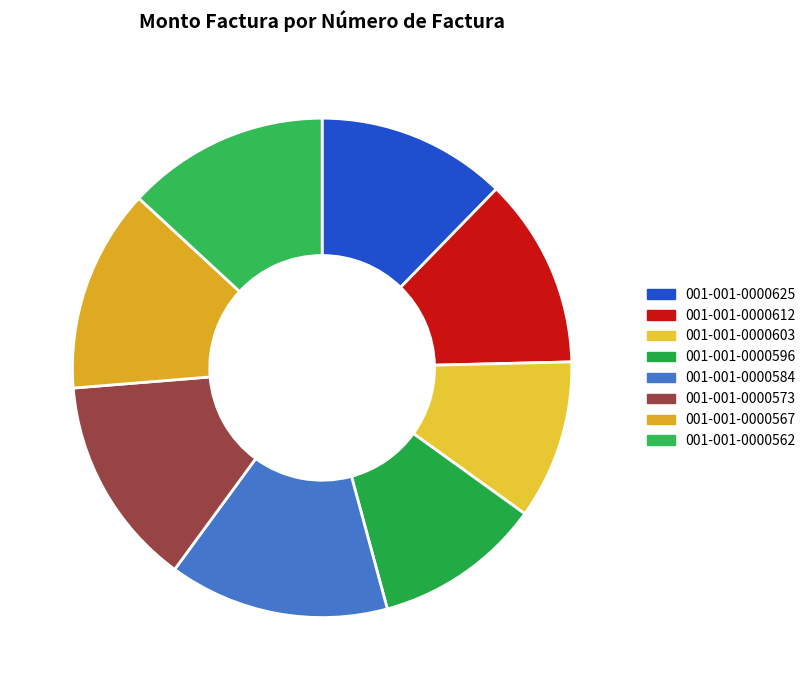

How many slices are in this pie chart?

8